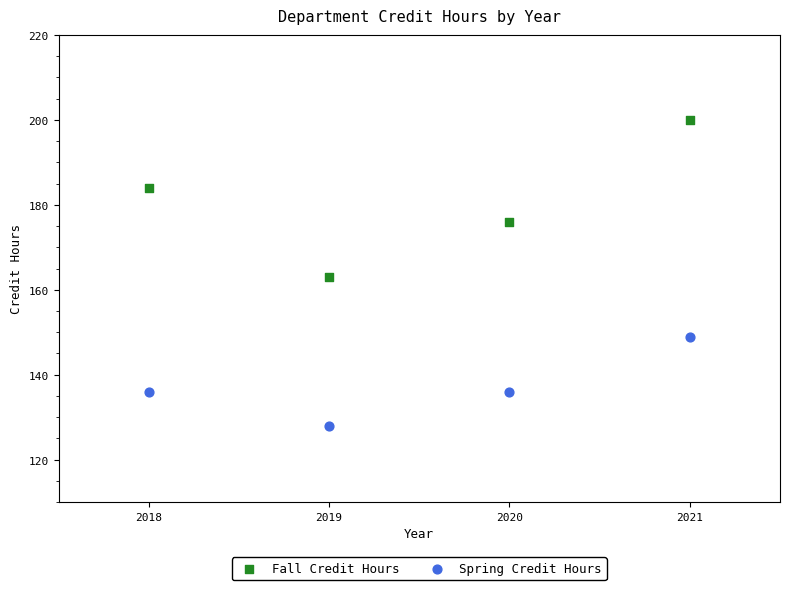

In the Fall Credit Hours series, what Y value is closest to 181?

184